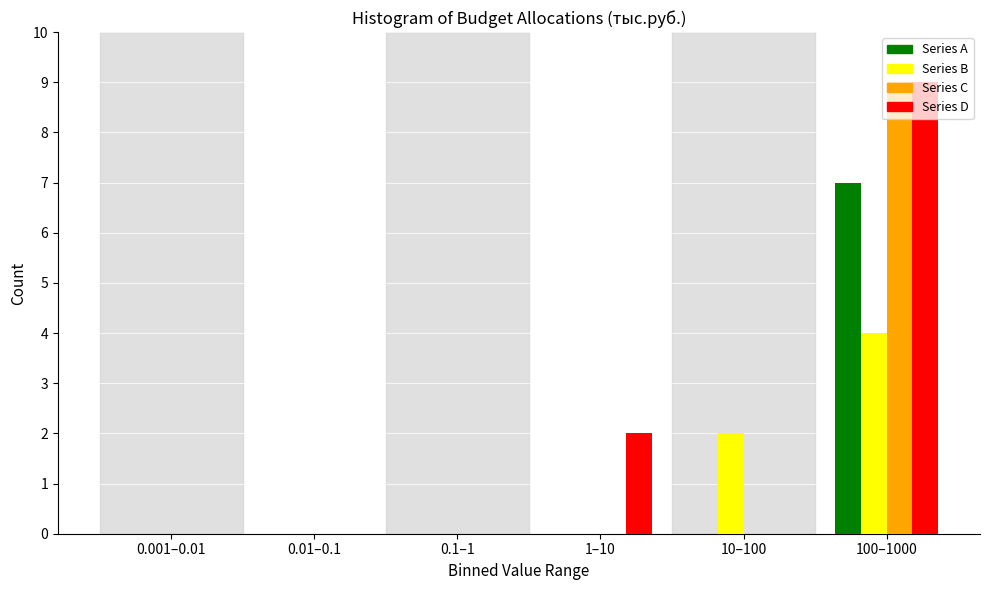

What is the greatest value displayed?

9